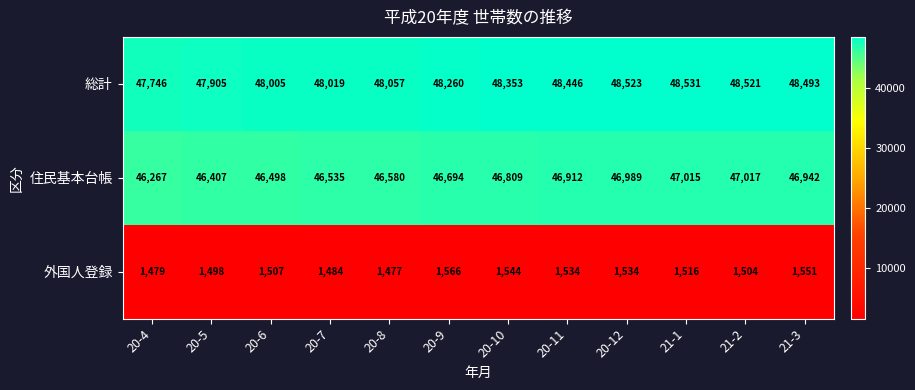

Which label corresponds to the largest value in the chart?

21-1